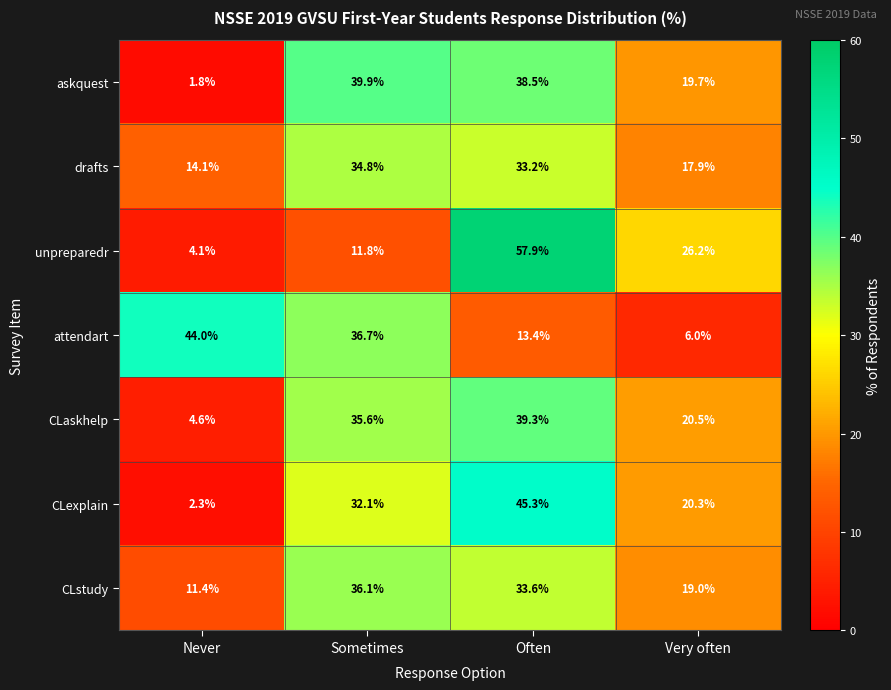

At Often, list the series in order from largest to smallest.

unpreparedr, CLexplain, CLaskhelp, askquest, CLstudy, drafts, attendart